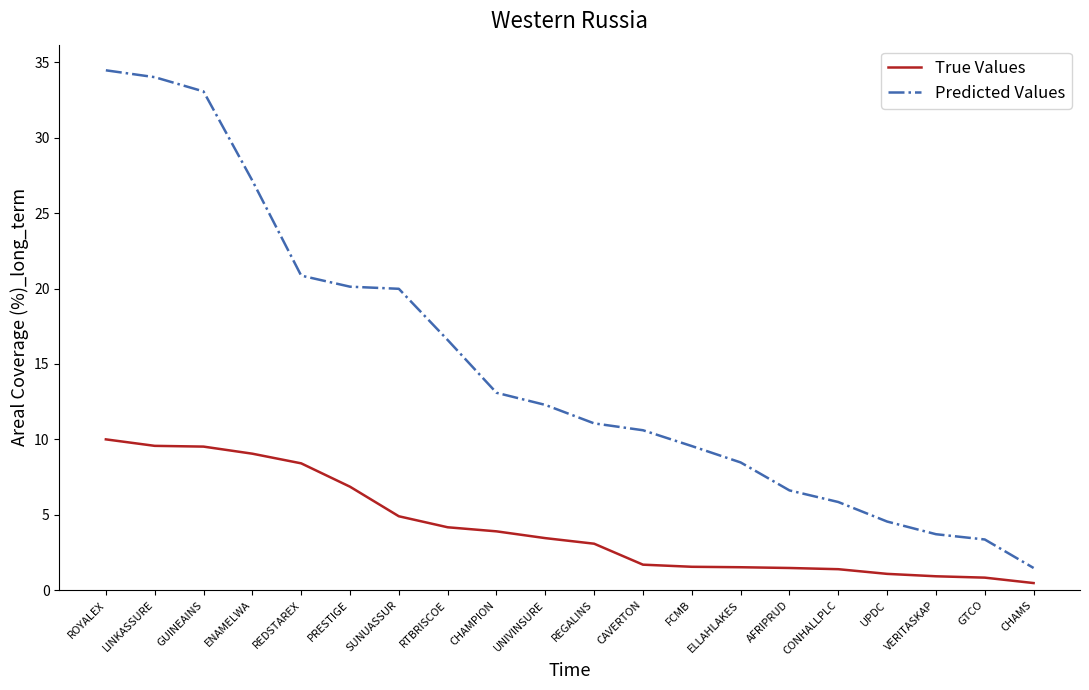

Where does the Predicted Values series first go above 12?

ROYALEX